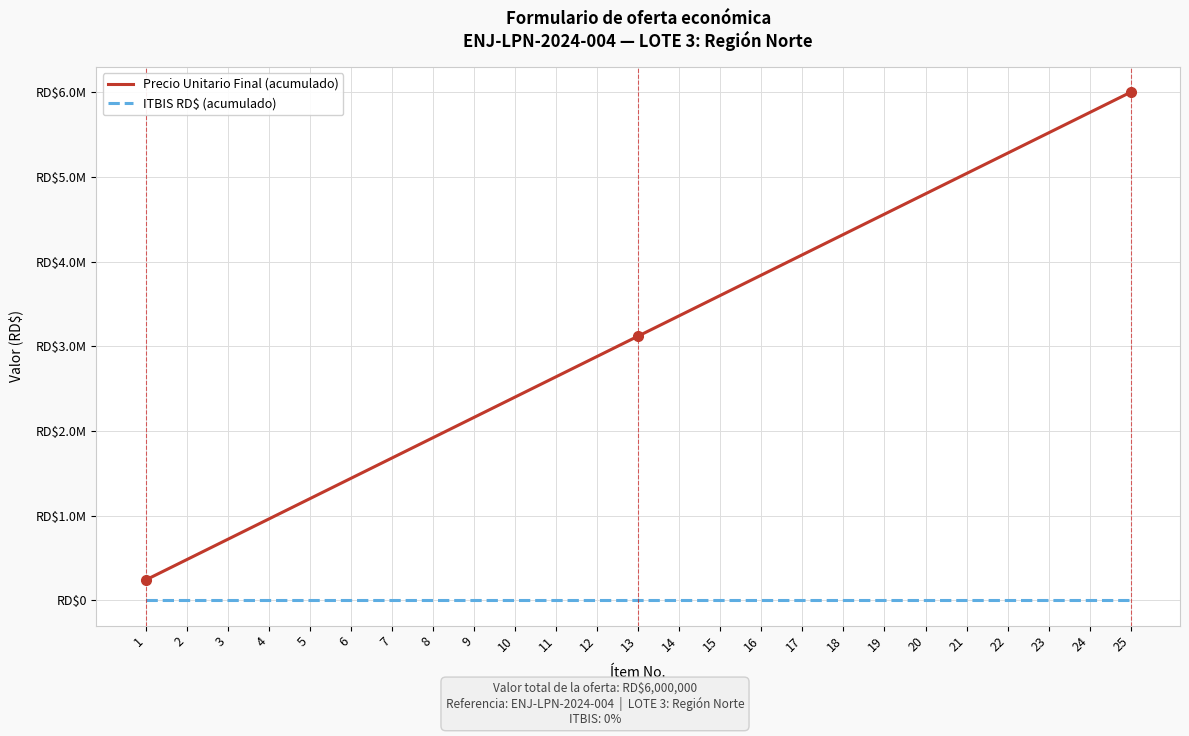

True or false: ITBIS RD$ (acumulado) and Precio Unitario Final (acumulado) cross at least once.

False